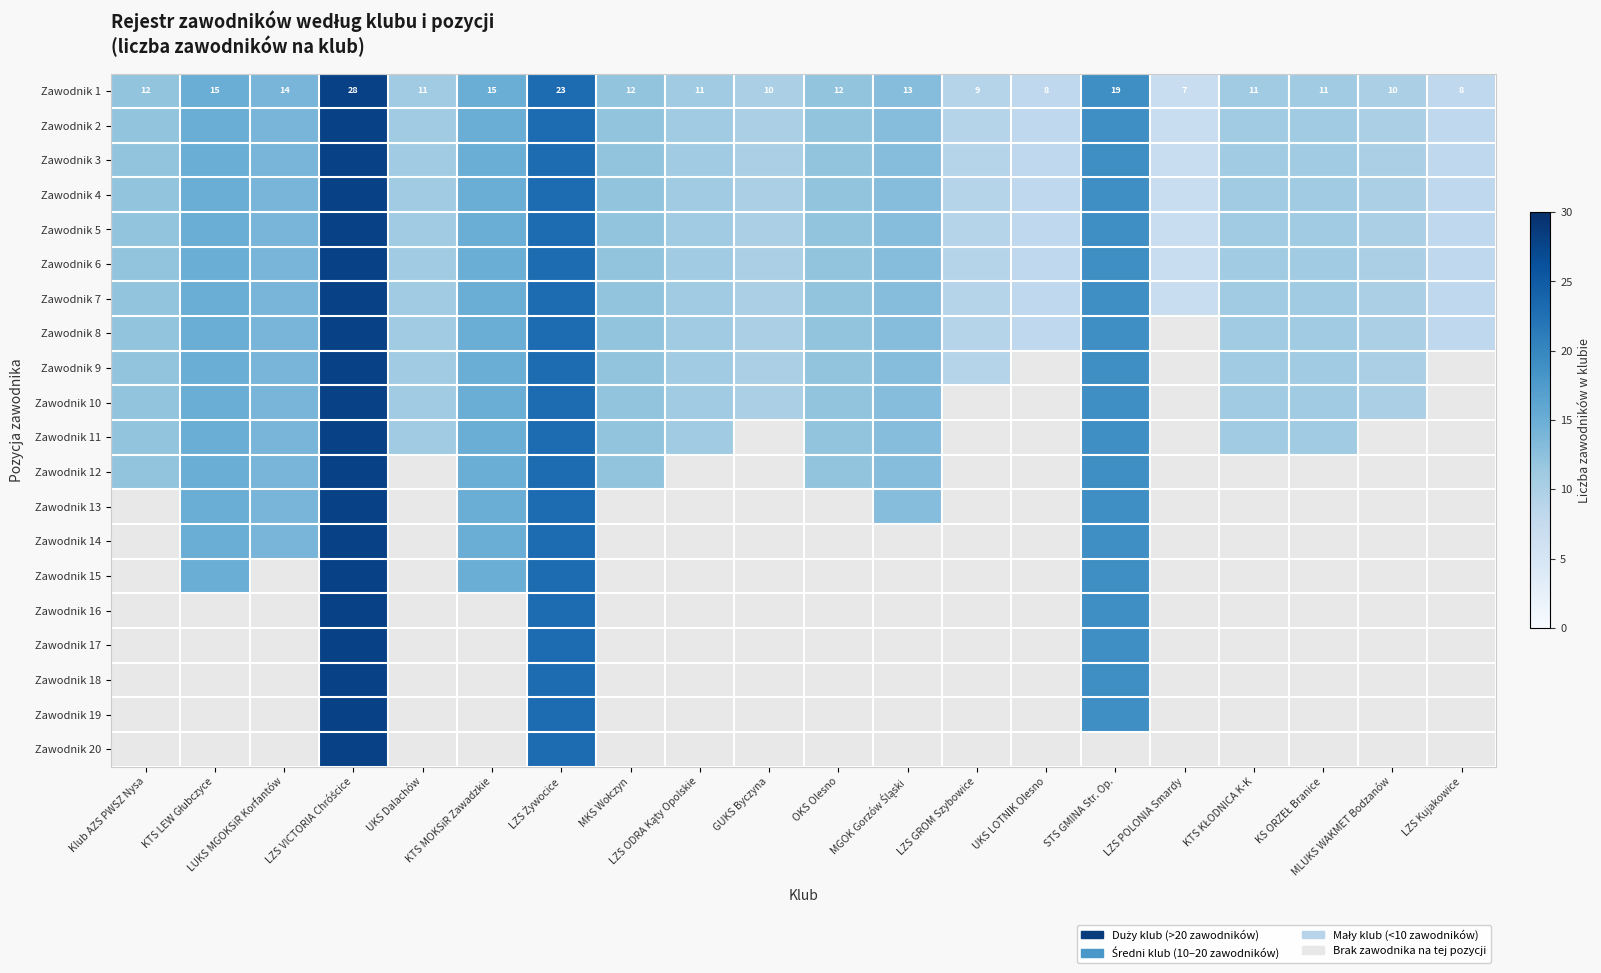

Is the value of Zawodnik 1 at MKS Wołczyn greater than the value of Zawodnik 18 at UKS Dalachów?

No